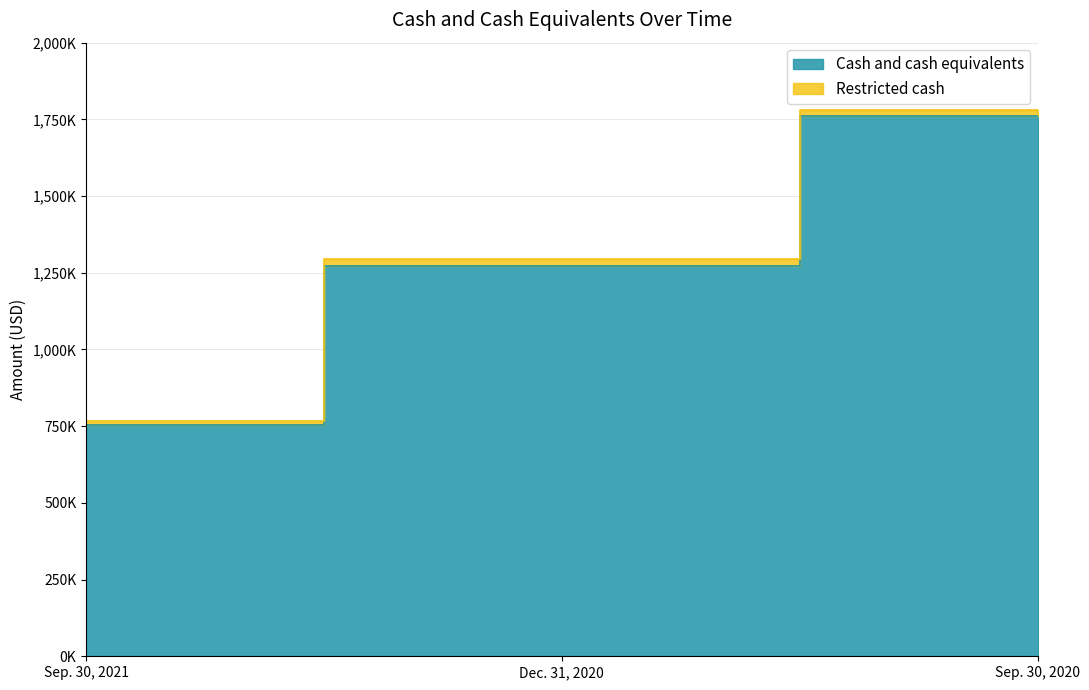

How many data points does each series have?

3